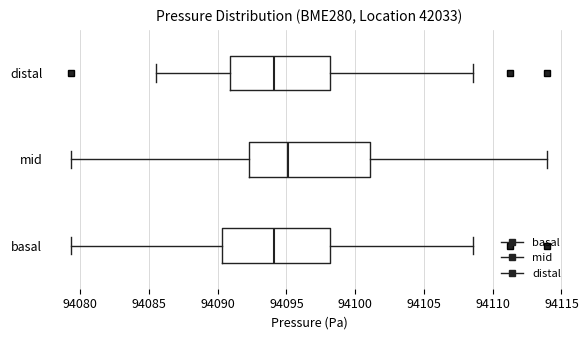

Comparing the boxes themselves (not the whiskers), which one is the widest?

mid